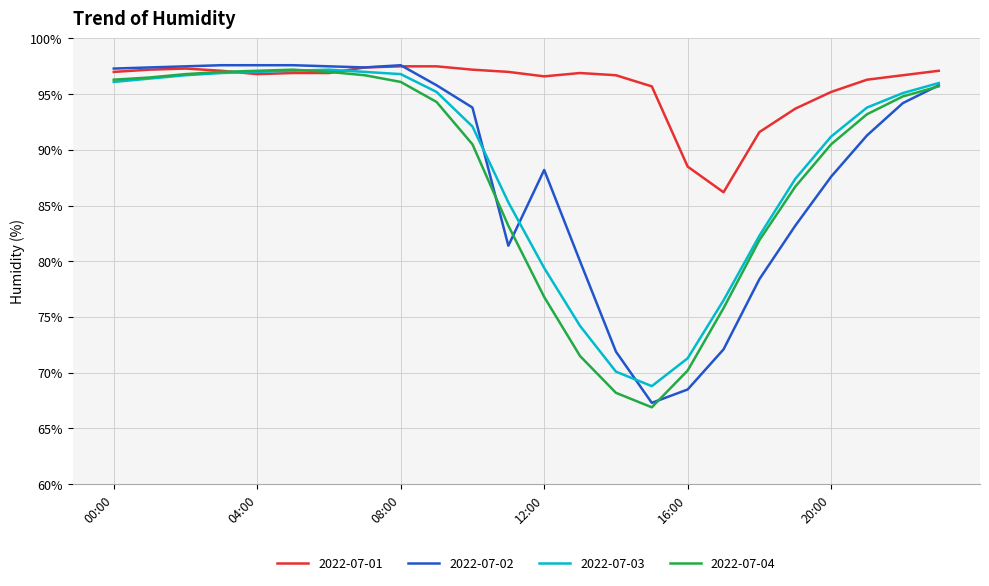

What is the greatest value displayed?

97.6